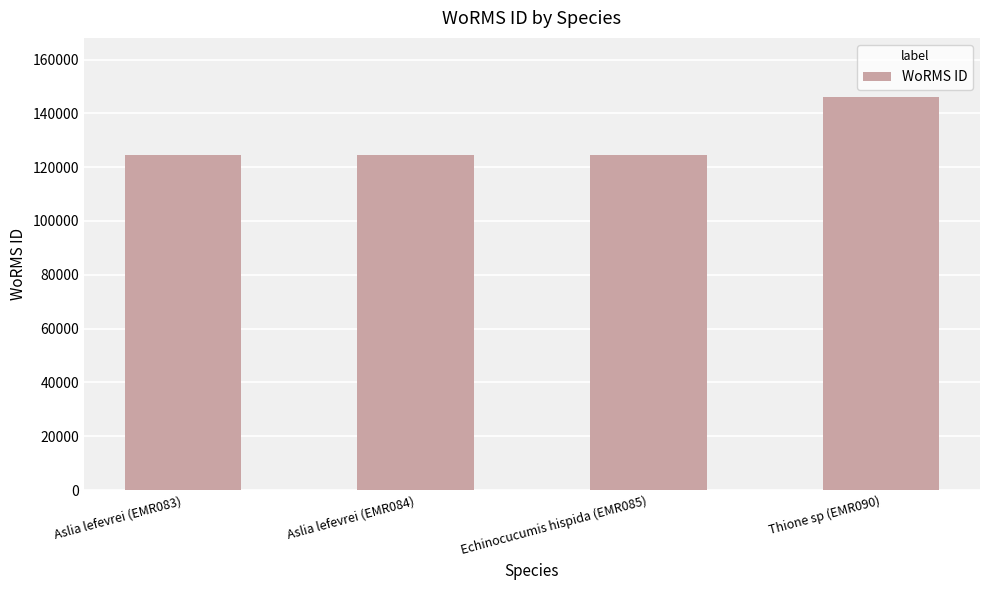

What is the change in value from Echinocucumis hispida (EMR085) to Thione sp (EMR090)?

+21523